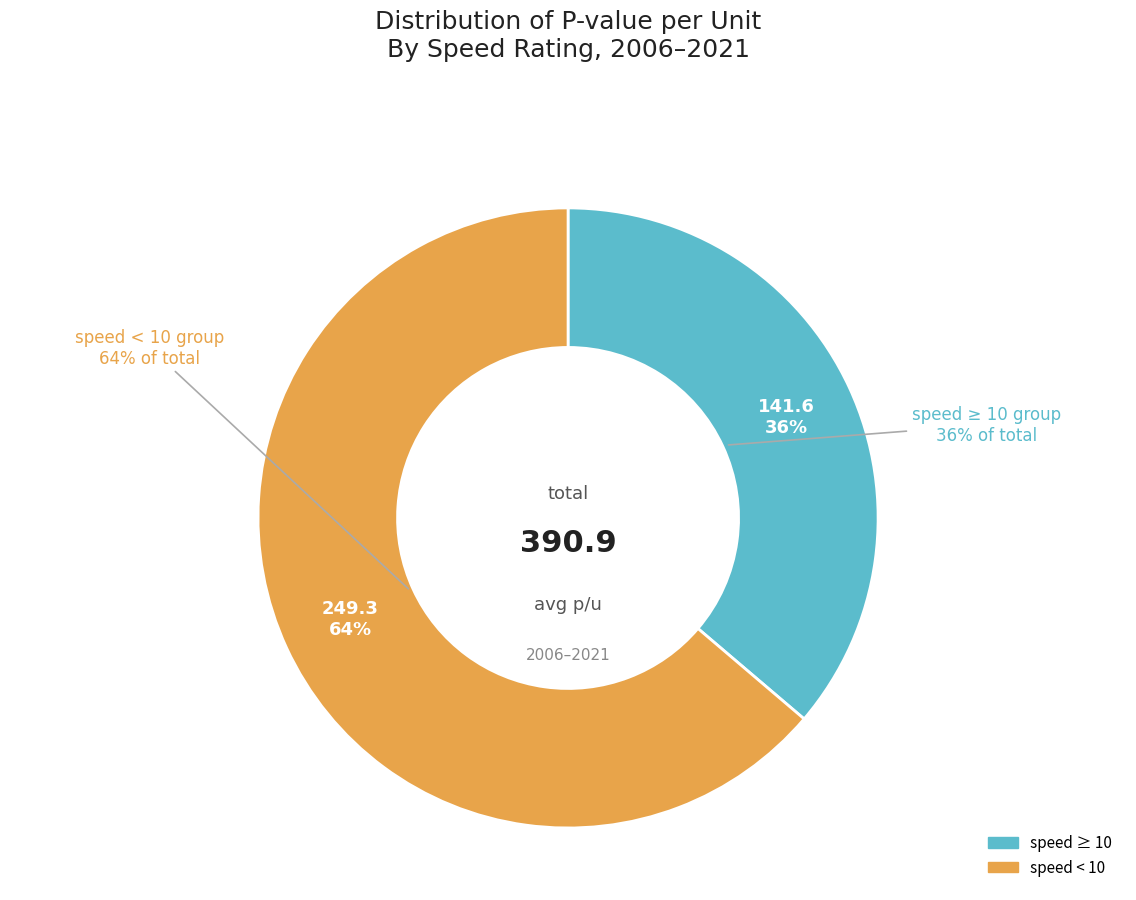

Does 7 represent more than half of the total?

No